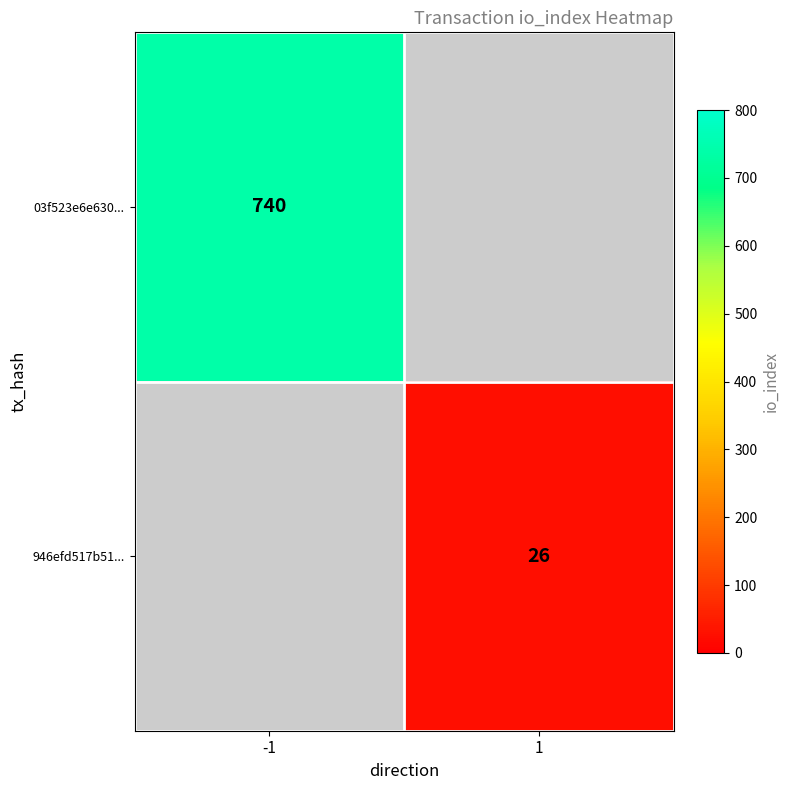

The value of 946efd517b51... at 1 is 26. True or false?

True